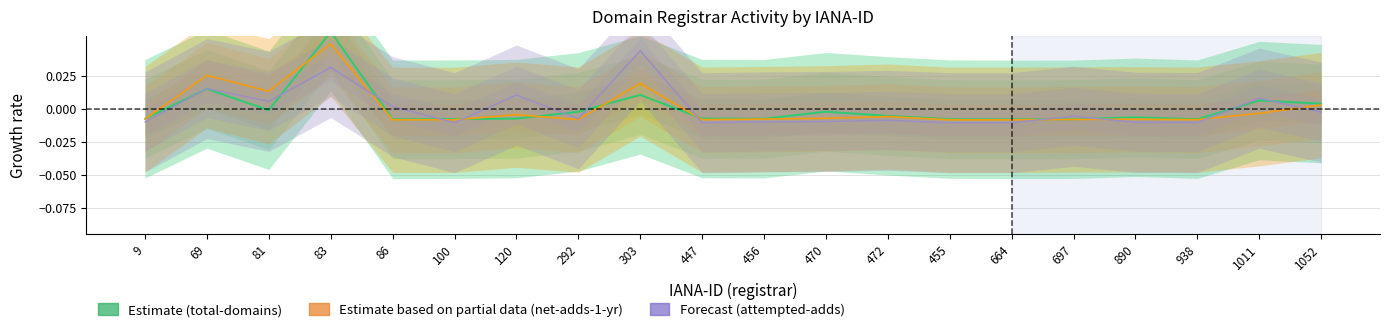

Reading left to right, extract all data points from this chart.

total-domains: 9=-0.0	69=0.0	81=-0.0	83=0.1	86=-0.0	100=-0.0	120=-0.0	292=-0.0	303=0.0	447=-0.0	456=-0.0	470=-0.0	472=-0.0	455=-0.0	664=-0.0	697=-0.0	890=-0.0	938=-0.0	1011=0.0	1052=0.0
net-adds-1-yr: 9=-0.0	69=0.0	81=0.0	83=0.0	86=-0.0	100=-0.0	120=-0.0	292=-0.0	303=0.0	447=-0.0	456=-0.0	470=-0.0	472=-0.0	455=-0.0	664=-0.0	697=-0.0	890=-0.0	938=-0.0	1011=-0.0	1052=0.0
attempted-adds: 9=-0.0	69=0.0	81=0.0	83=0.0	86=0.0	100=-0.0	120=0.0	292=-0.0	303=0.0	447=-0.0	456=-0.0	470=-0.0	472=-0.0	455=-0.0	664=-0.0	697=-0.0	890=-0.0	938=-0.0	1011=0.0	1052=-0.0